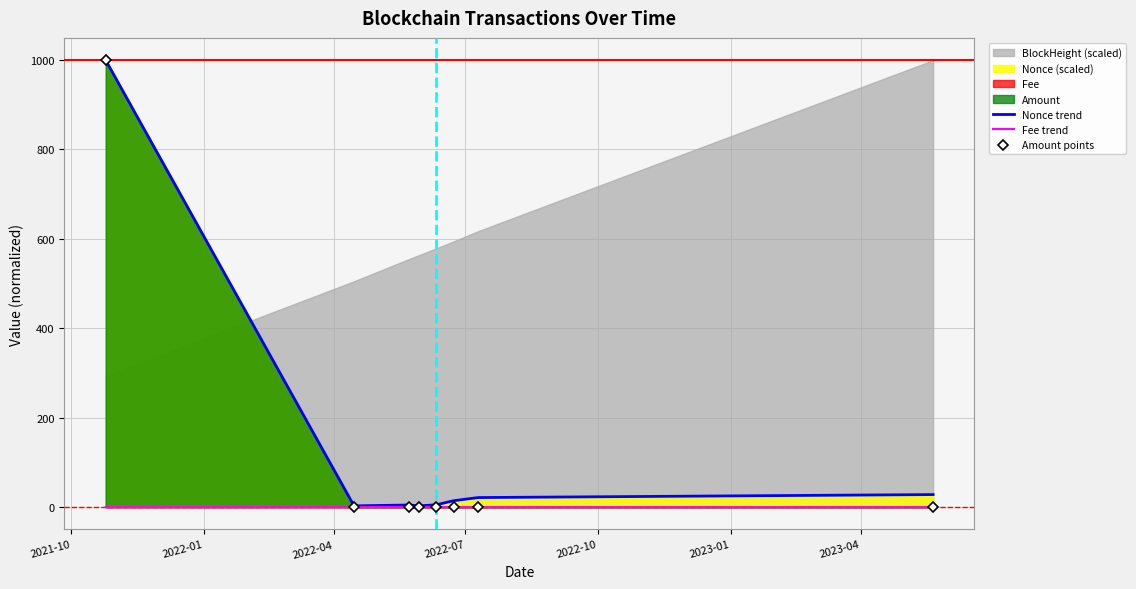

The value of Nonce trend at 2023-01 is 21.0. True or false?

False